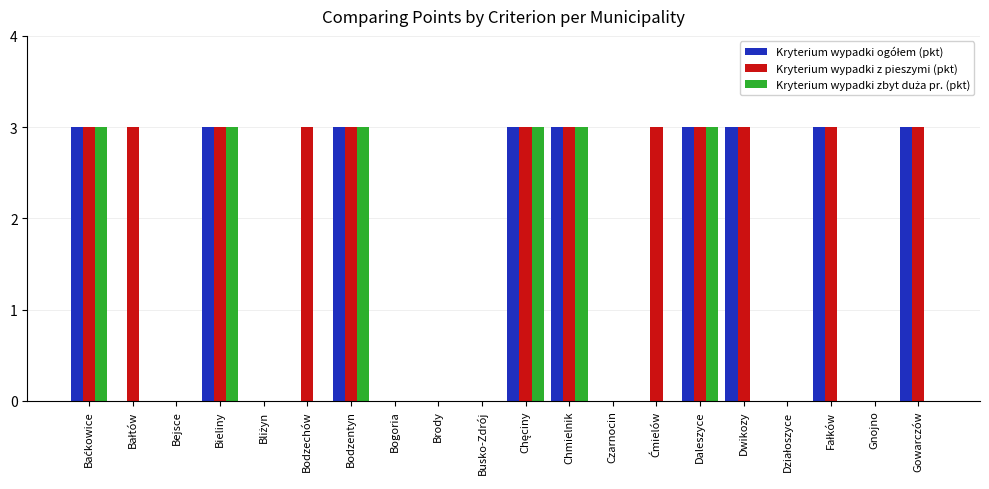

Which series has the largest total across all categories?

Kryterium wypadki z pieszymi (pkt)